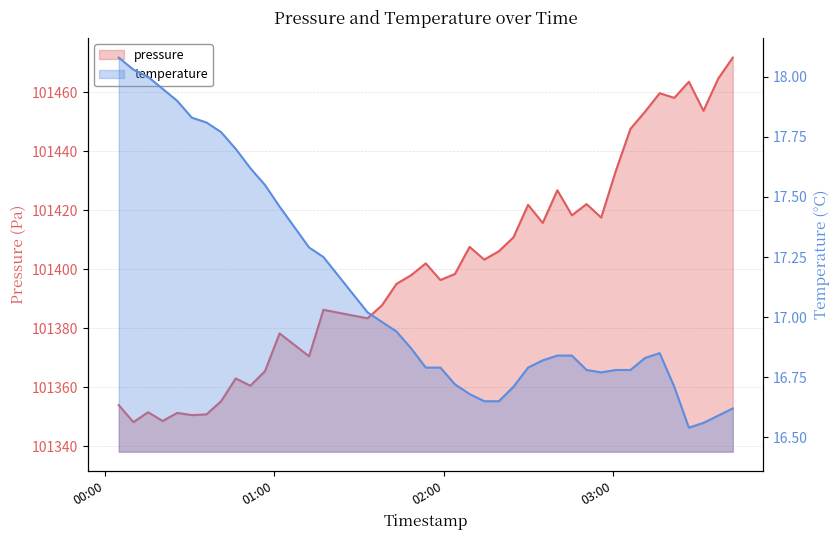

At 2023-07-31T00:56:38, list the series in order from largest to smallest.

pressure, temperature